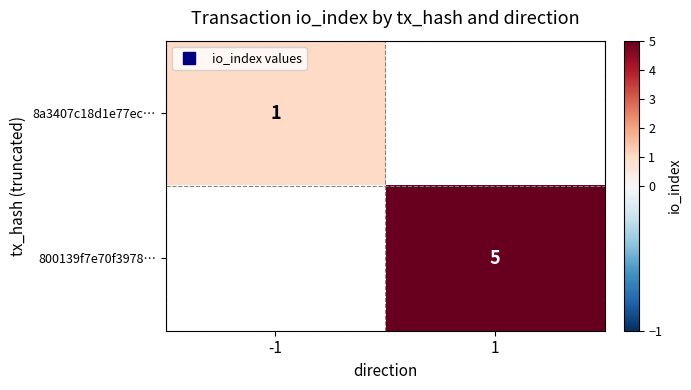

True or false: 800139f7e70f3978… has a value of 5.0 at 1.

True